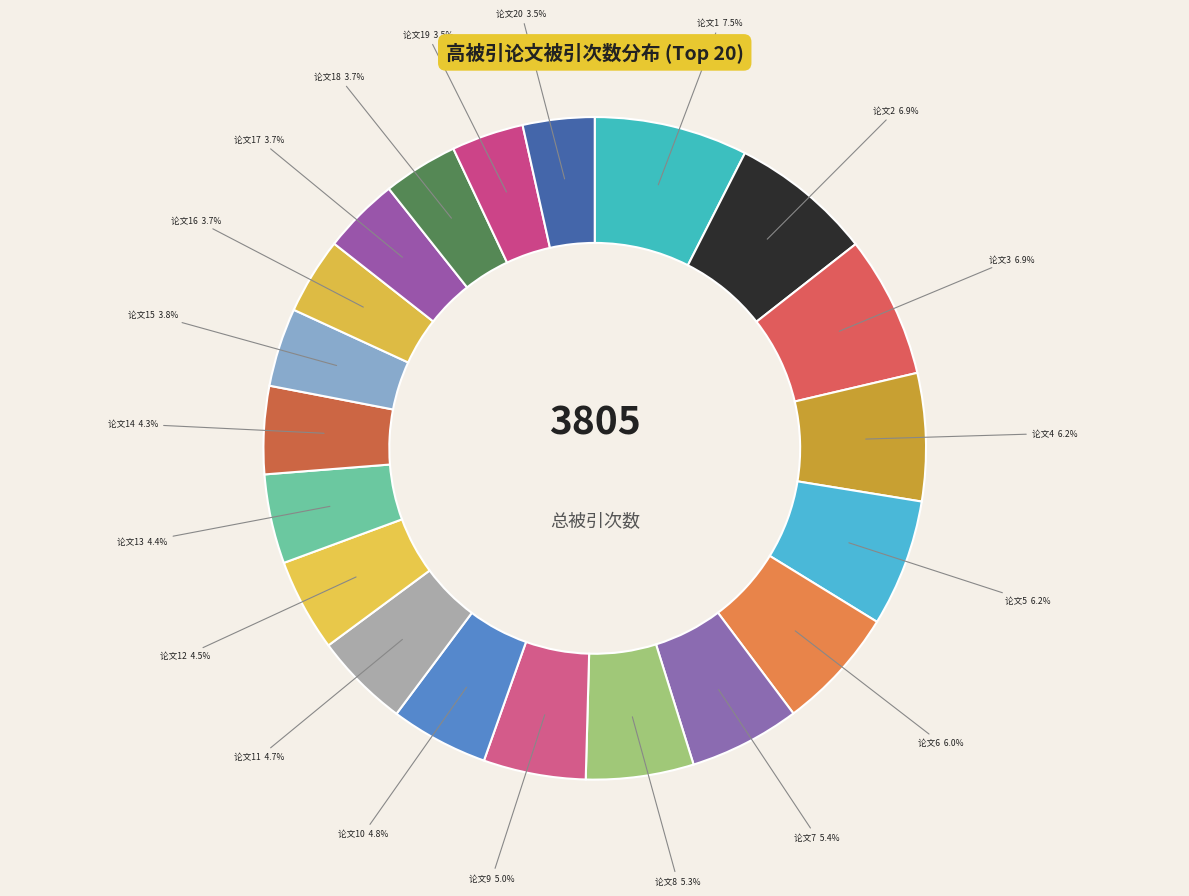

Count the number of slices in the pie.

20